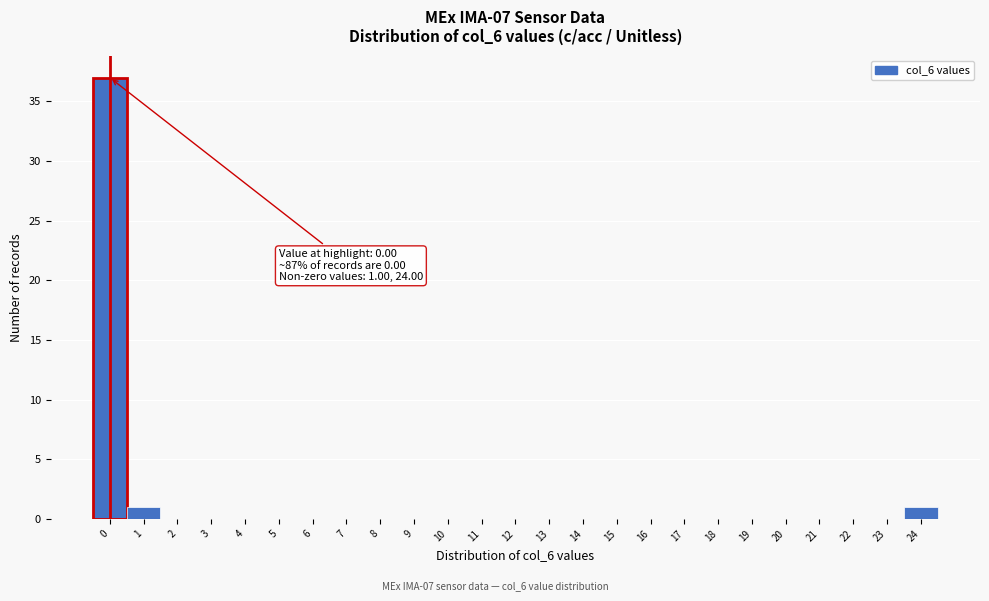

Which range on the x-axis has the tallest bar?

-0.5 to 0.5